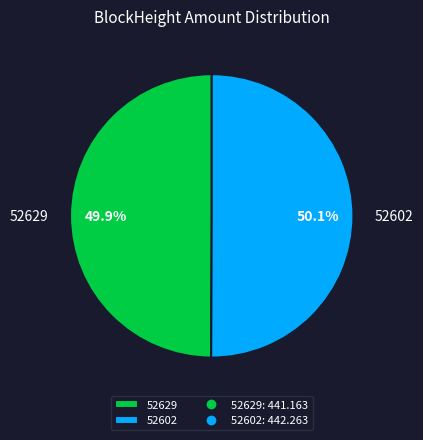

To the nearest percent, what is the difference between the largest and smallest slice percentages?

0%